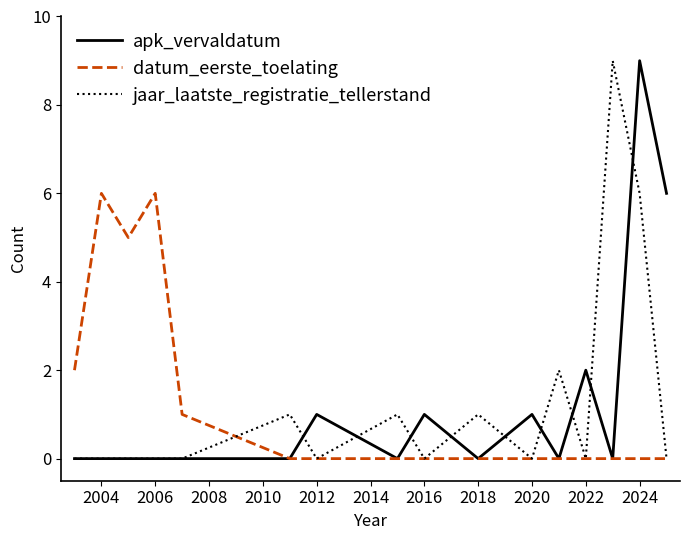

How many distinct data groups are displayed?

3